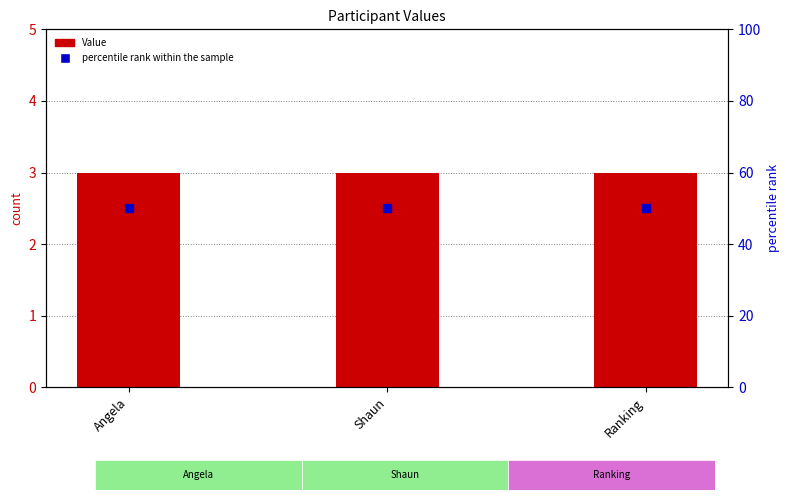

Is the value of Value at Ranking greater than the value of percentile rank within the sample at Shaun?

No